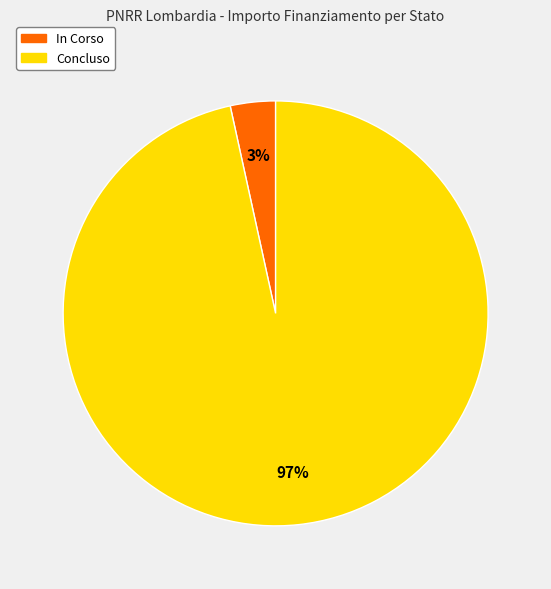

Which slice is the smallest?

In Corso